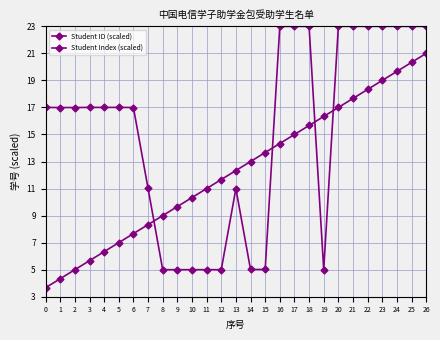

What is the average value of the Student Index (scaled) series?

12.3